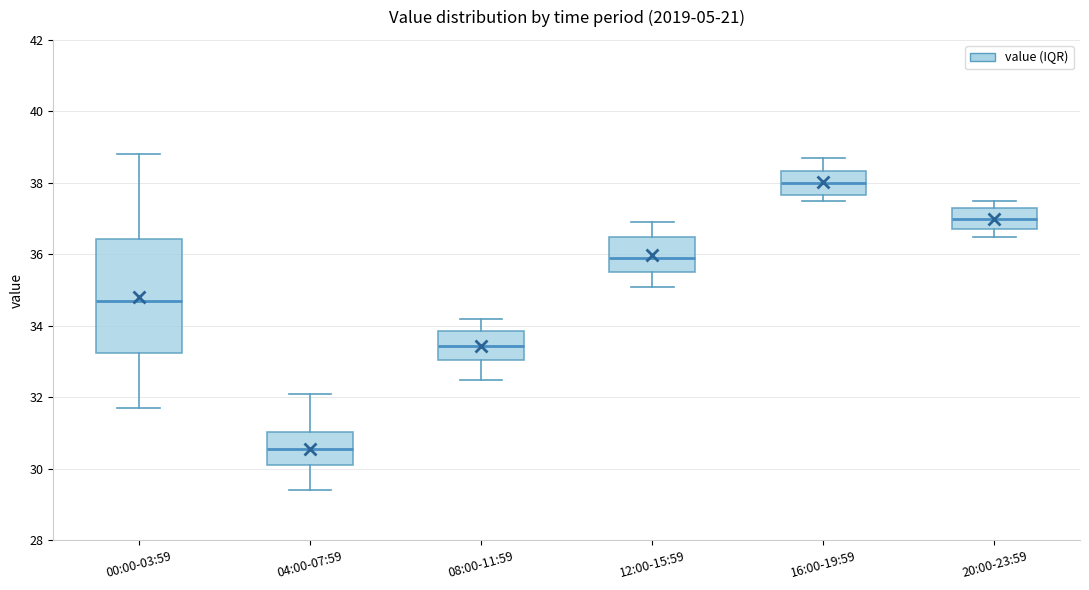

Which box has the highest median line?

16:00-19:59